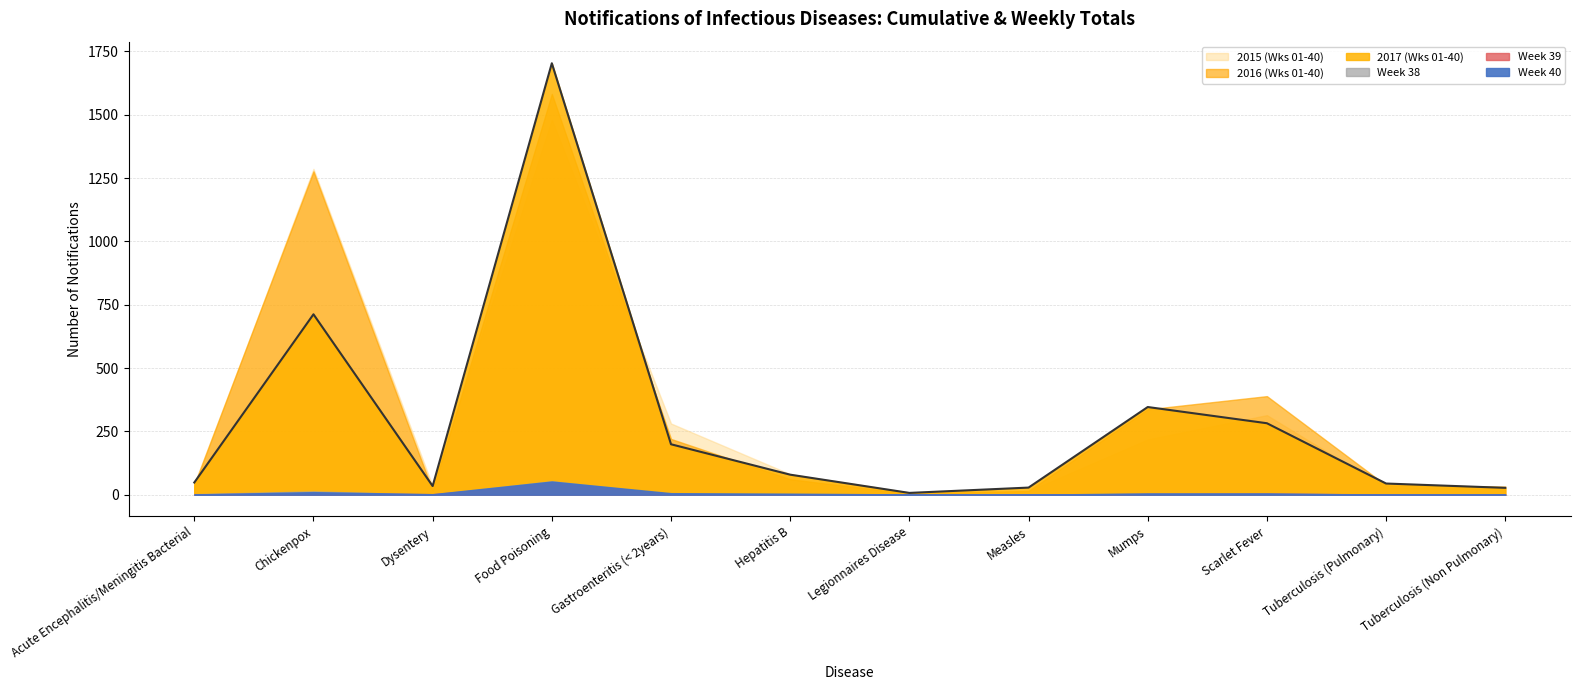

What is the difference between the maximum and second lowest values in the Week 40 series?

52